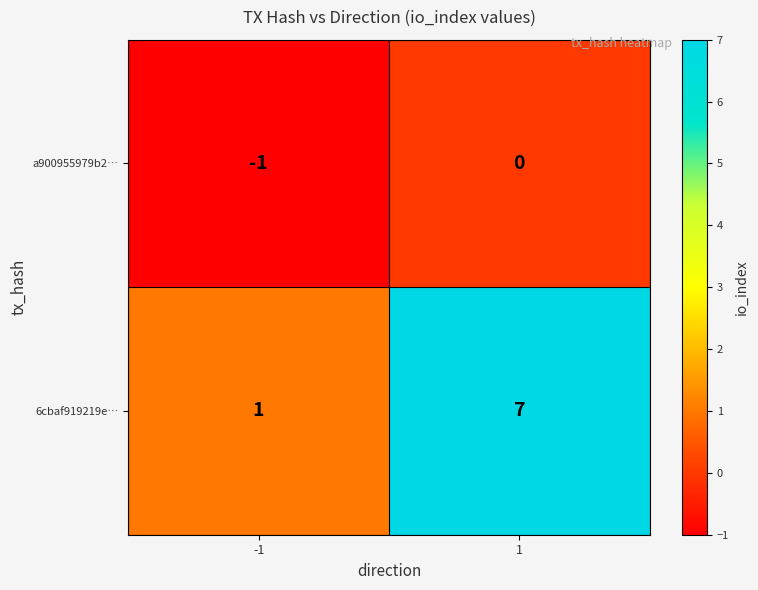

Between -1 and 1, which series saw the biggest shift?

6cbaf919219e…